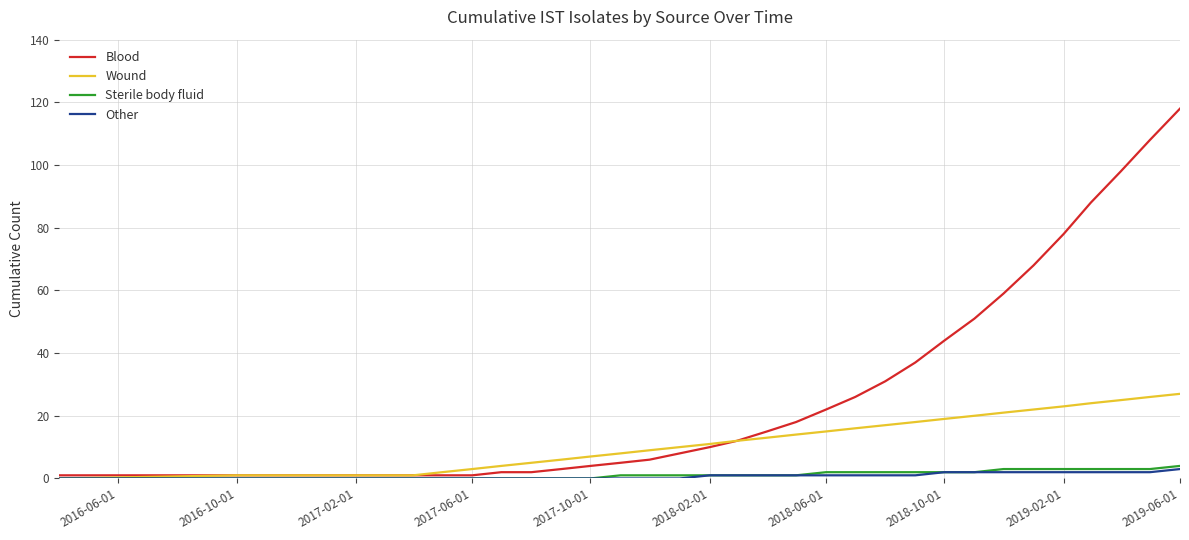

Which series has the largest range (max minus min)?

Blood